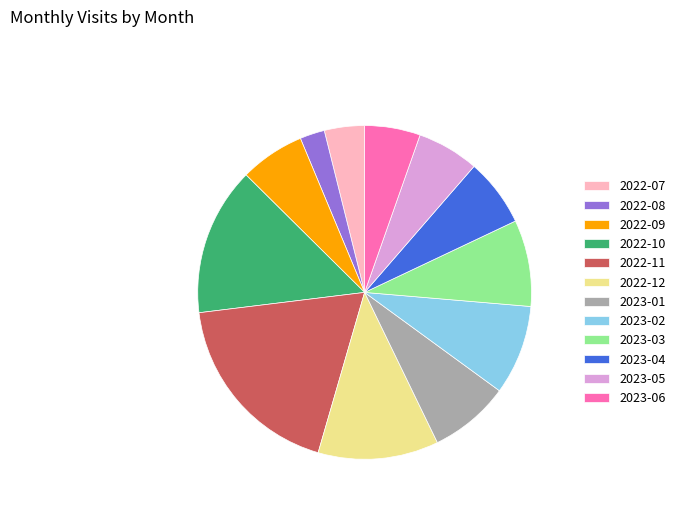

What is the ratio of the value at 2023-03 to the value at 2022-08?

3.5